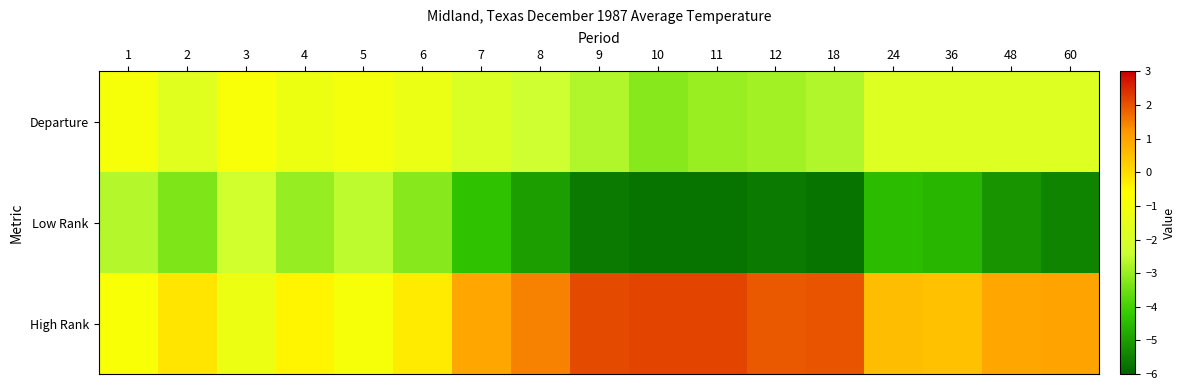

Between 7 and 60, which series saw the biggest shift?

Low Rank